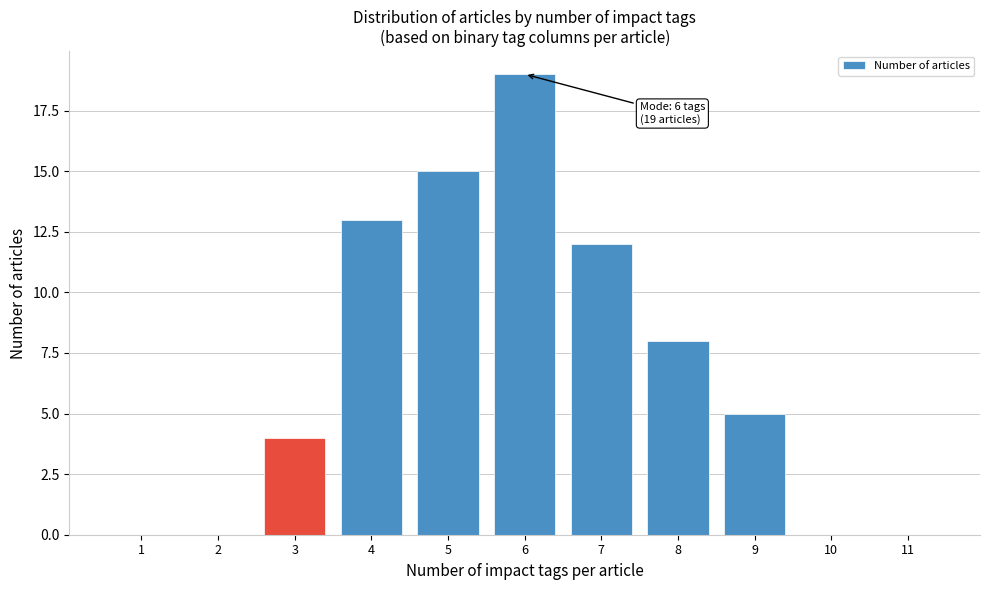

Reading left to right, extract all data points from this chart.

1=0	2=0	3=4	4=13	5=15	6=19	7=12	8=8	9=5	10=0	11=0